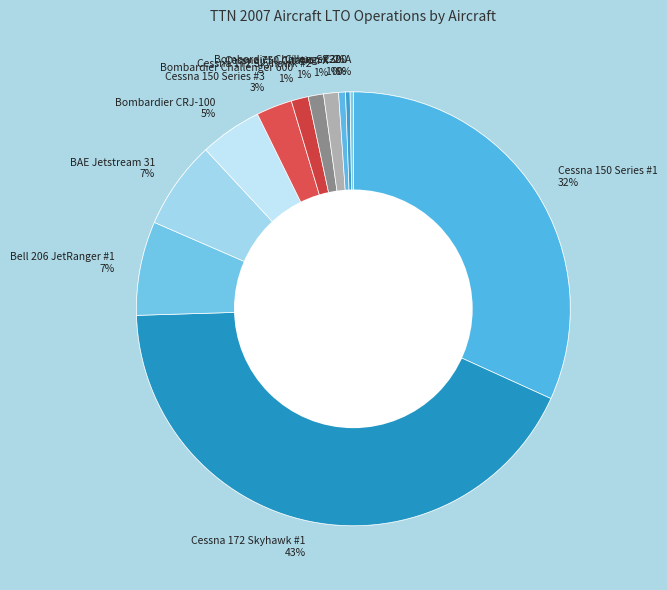

To the nearest percent, what percentage of the pie is Cessna 172 Skyhawk #1?

43%